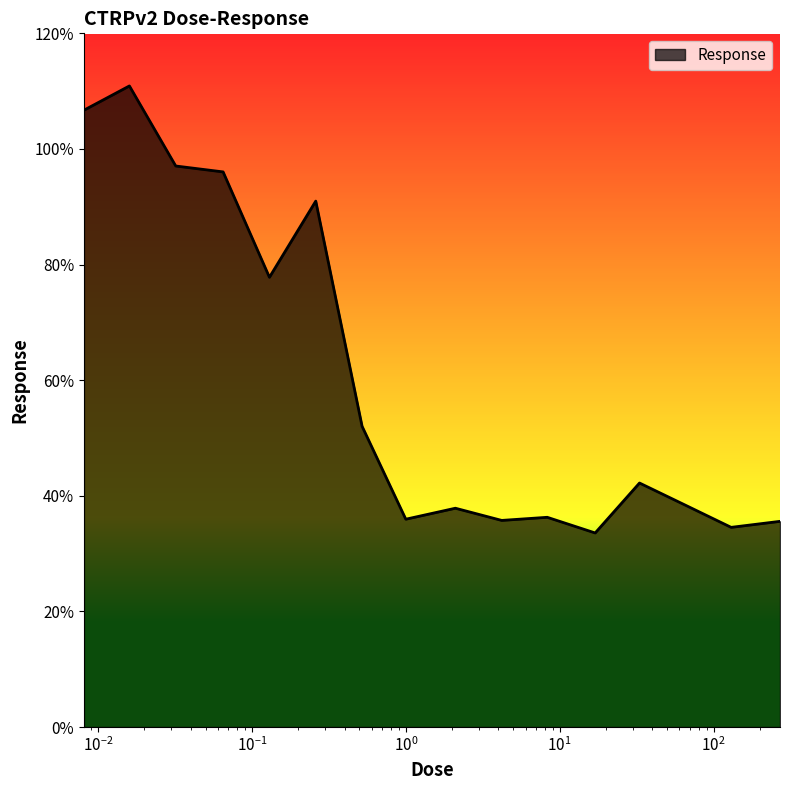

Does the chart have visible grid lines?

No